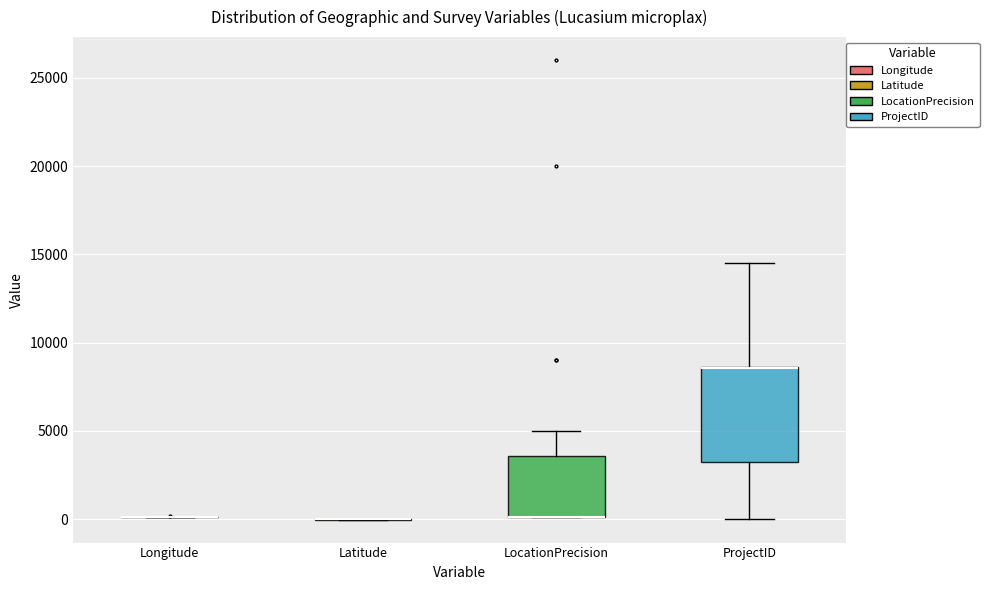

Reading left to right, read every box against the y-axis: the position of its median line, the range the box covers, and the ends of its whiskers. The values are not printed on the chart, so give them approximately, as read against the axis.

Longitude: box collapsed to a line at 0, whiskers 0 to 0
Latitude: box collapsed to a line at 0, whiskers 0 to 0
LocationPrecision: median 0 (drawn on the box's lower edge), box 0 to 3500, whiskers 0 to 5000
ProjectID: median 8500 (drawn on the box's upper edge), box 3000 to 8500, whiskers 0 to 14500